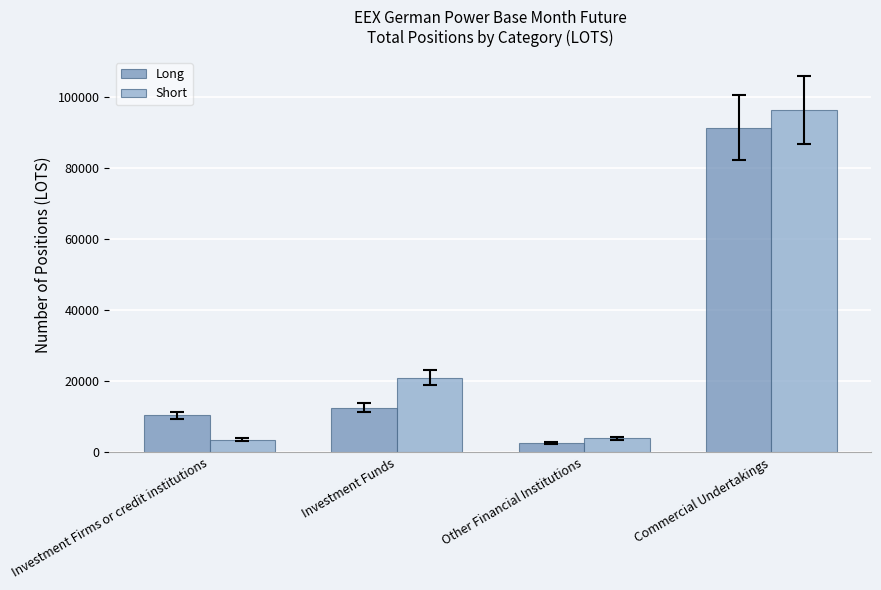

True or false: Long has a value of 2699.2 at Other Financial Institutions.

True